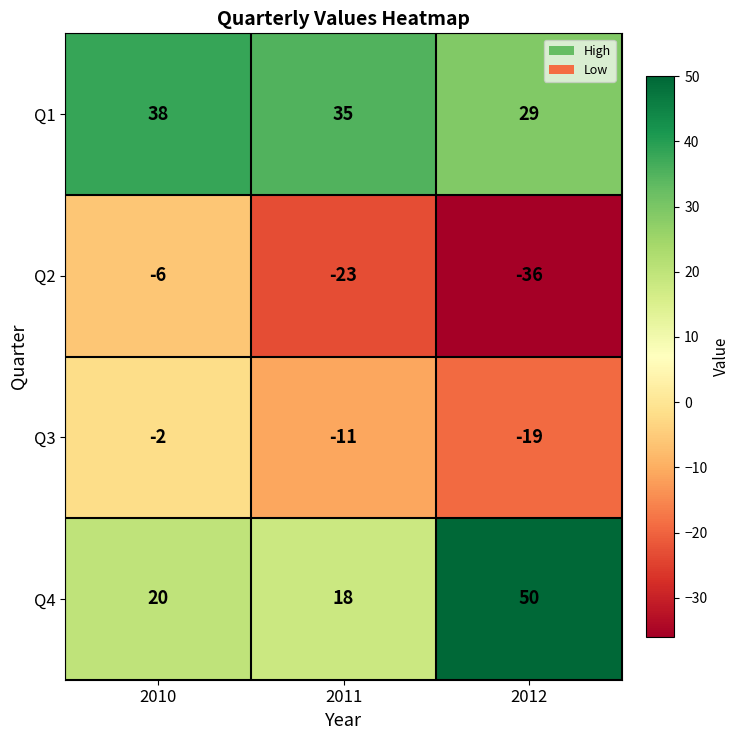

Reading left to right, transcribe all the data shown in this chart.

Q1: 2010=38	2011=35	2012=29
Q2: 2010=-6	2011=-23	2012=-36
Q3: 2010=-2	2011=-11	2012=-19
Q4: 2010=20	2011=18	2012=50